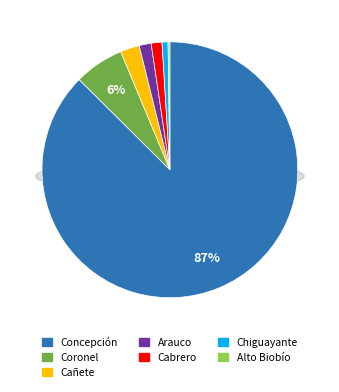

What is the ratio of the value at Cabrero to the value at Cañete?

0.6